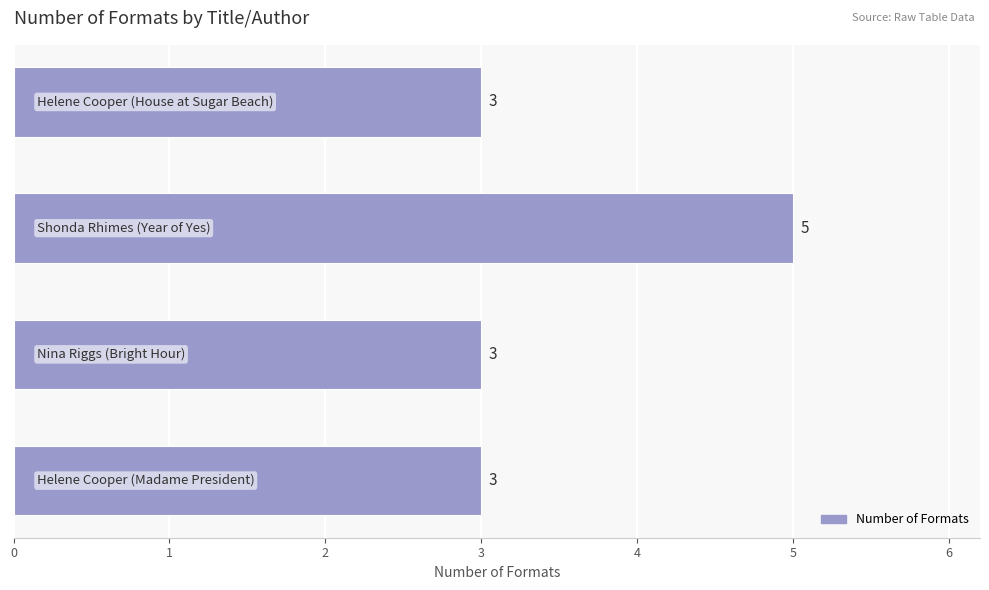

What is the greatest value displayed?

5